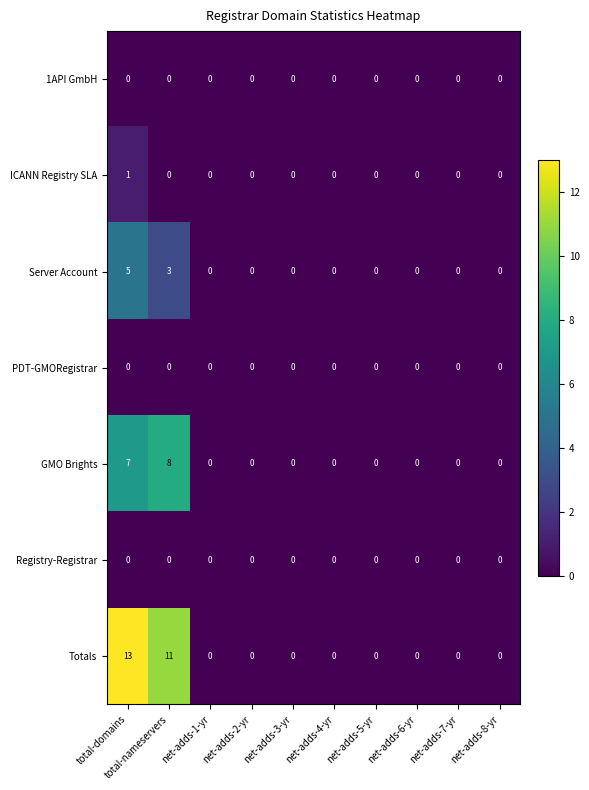

Which series changed the most between total-domains and net-adds-6-yr?

Totals